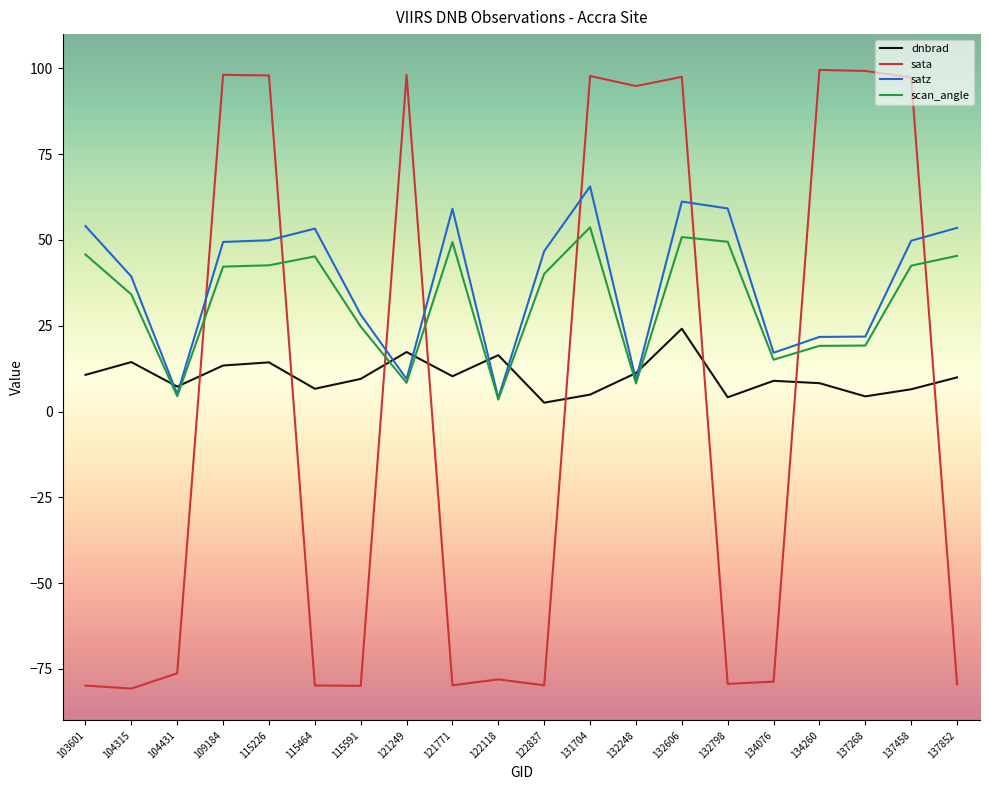

How many distinct data groups are displayed?

4